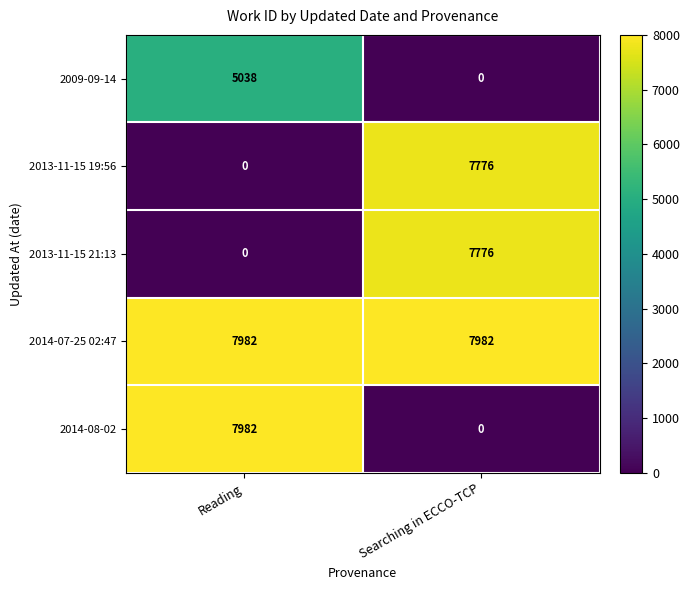

Reading left to right, extract all data points from this chart.

2009-09-14: 5038	0
2013-11-15 19:56: 0	7776
2013-11-15 21:13: 0	7776
2014-07-25 02:47: 7982	7982
2014-08-02: 7982	0